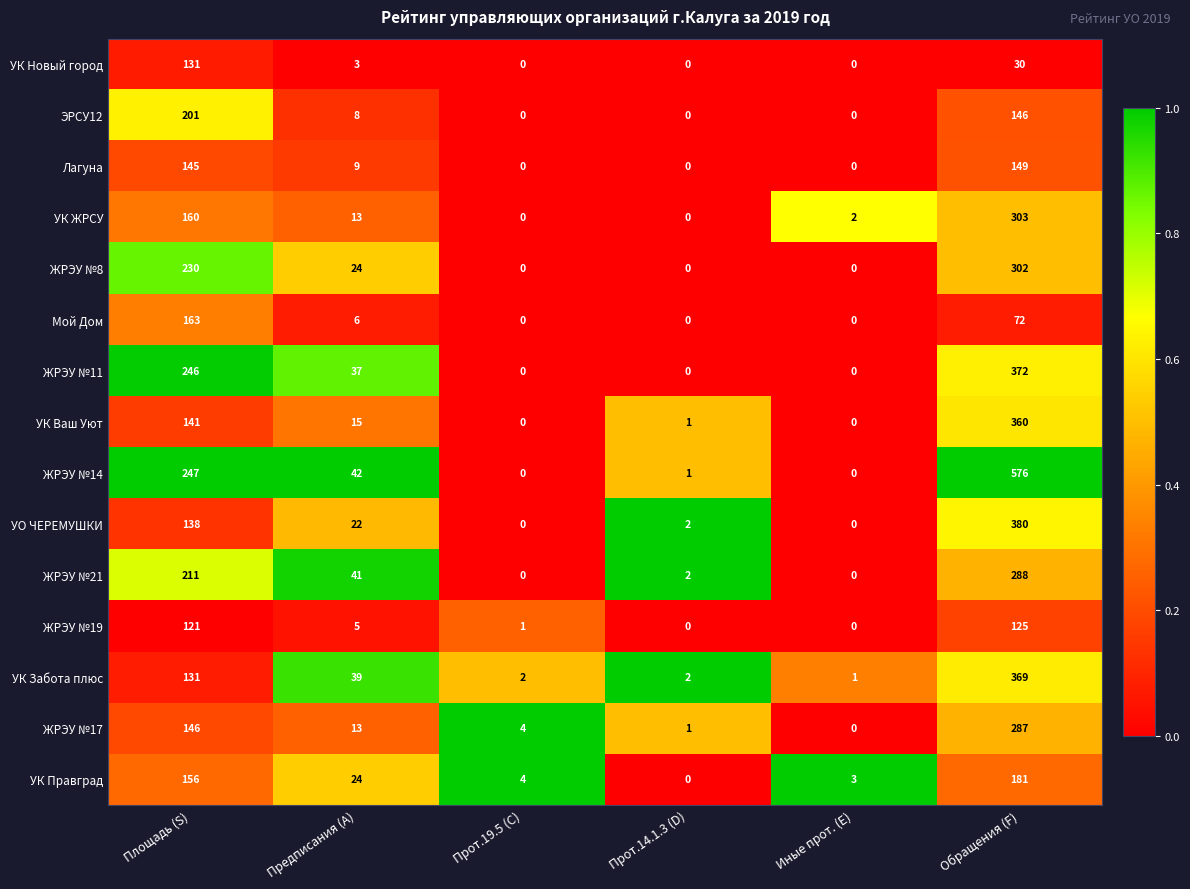

How many values in the ЖРЭУ №17 series are below 13?

3